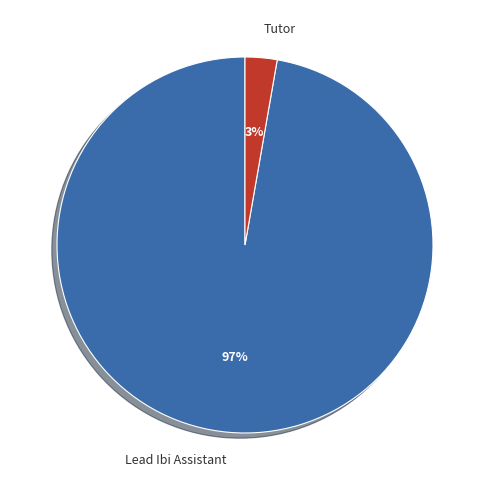

Which slice is the largest?

Lead Ibi Assistant